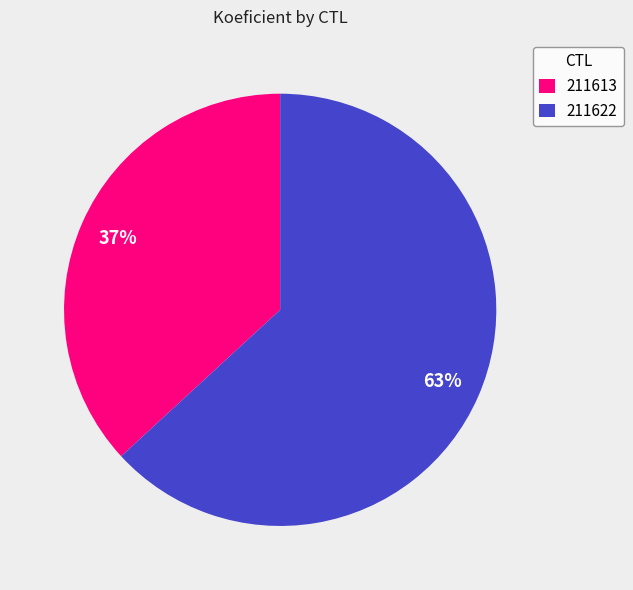

Is the sum of 211613 and 211622 greater than half?

Yes